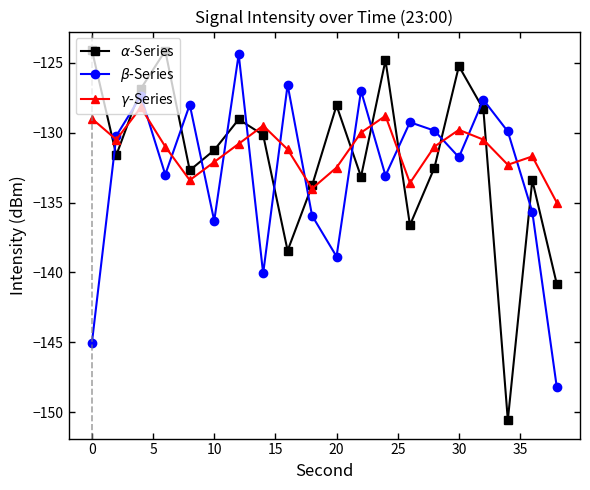

What is the sum of all $\alpha$-Series values?

-2635.6